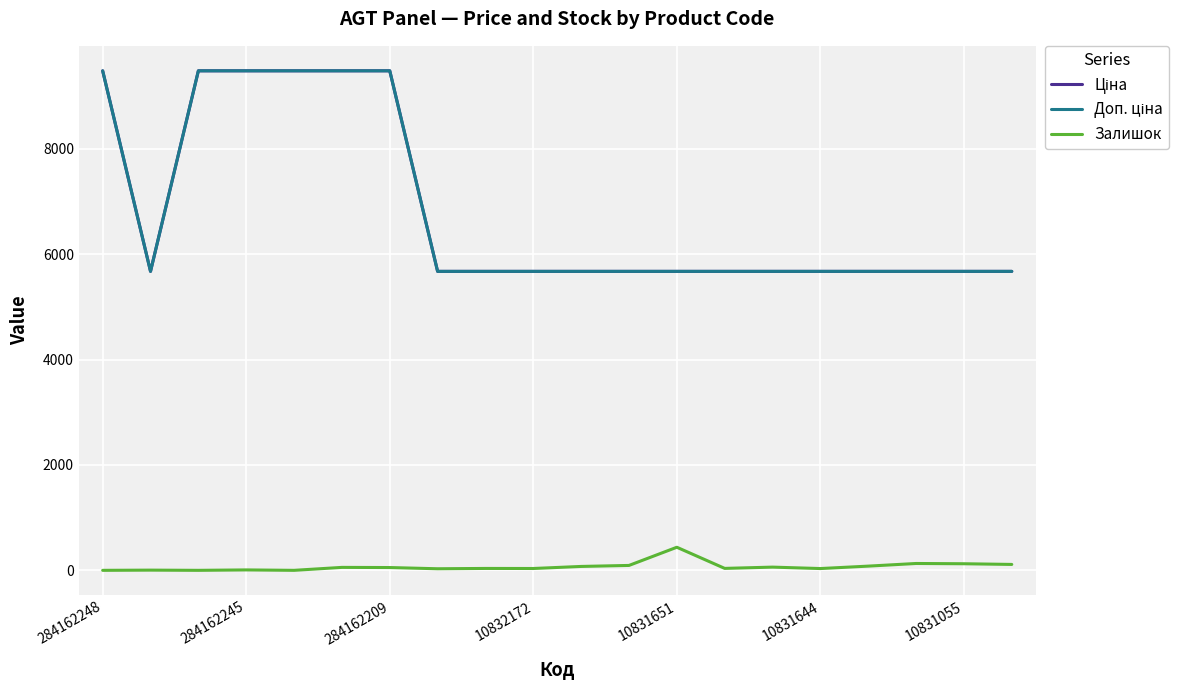

Is this an area chart (filled region under the line)?

No